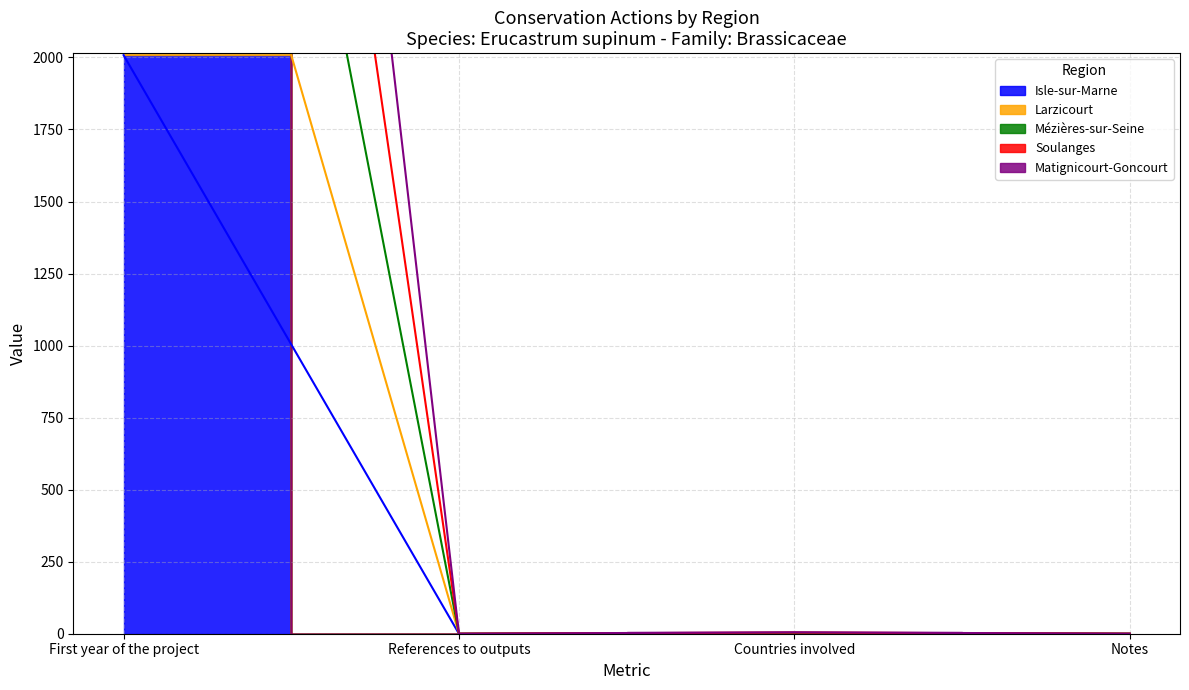

At how many categories does at least one series exceed 3333?

1